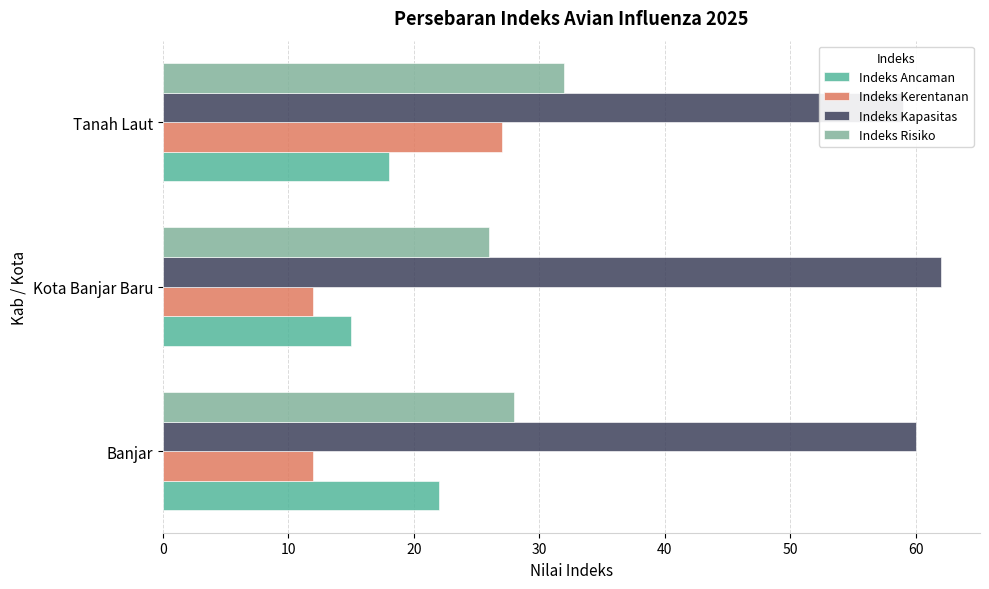

What is the total value across all series at 20?

136